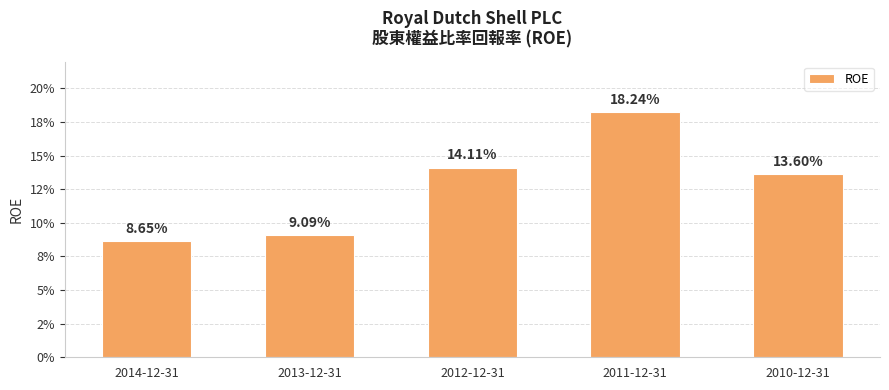

What is the difference between the maximum and minimum values?

0.1